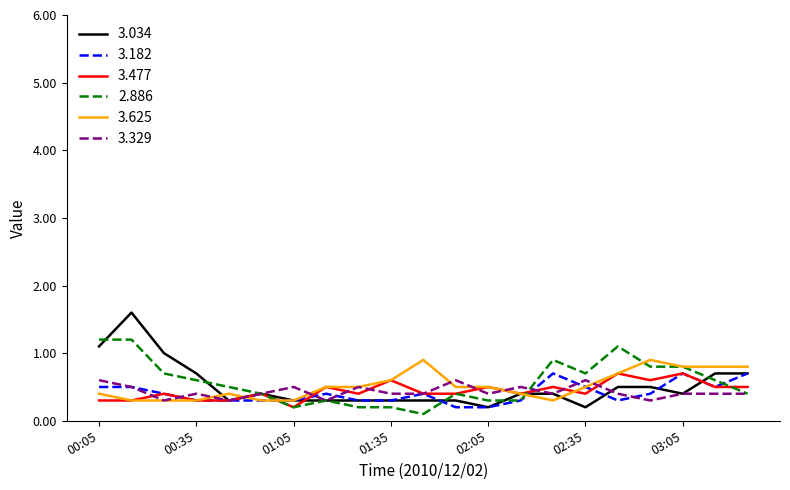

Which series has the widest spread of values?

3.034